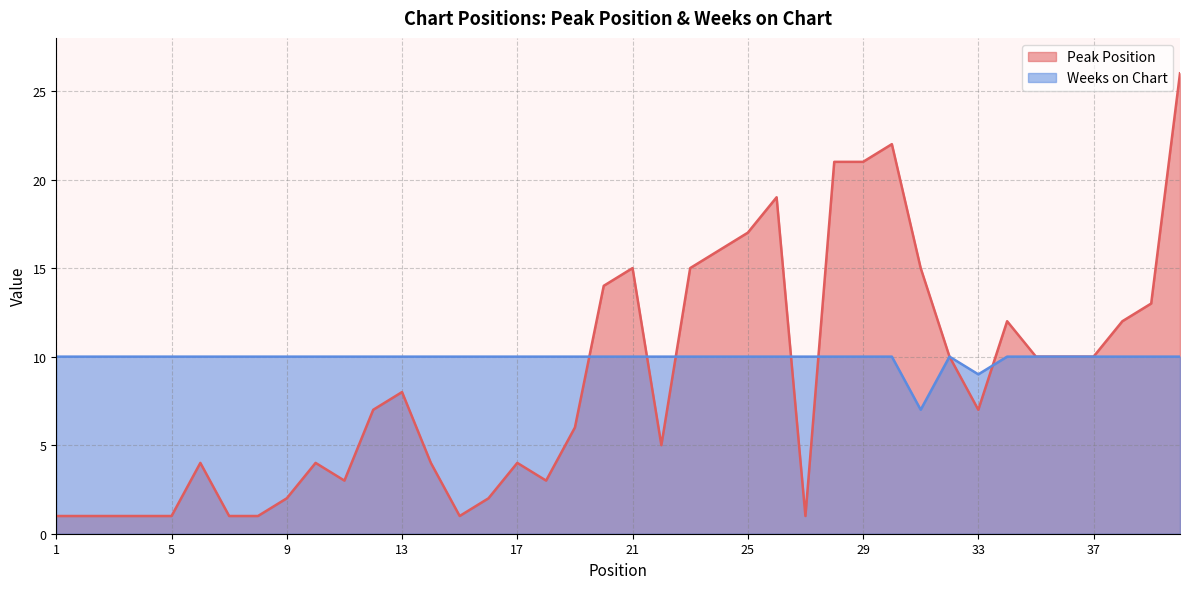

Between 11 and 39, which series saw the biggest shift?

Peak Position